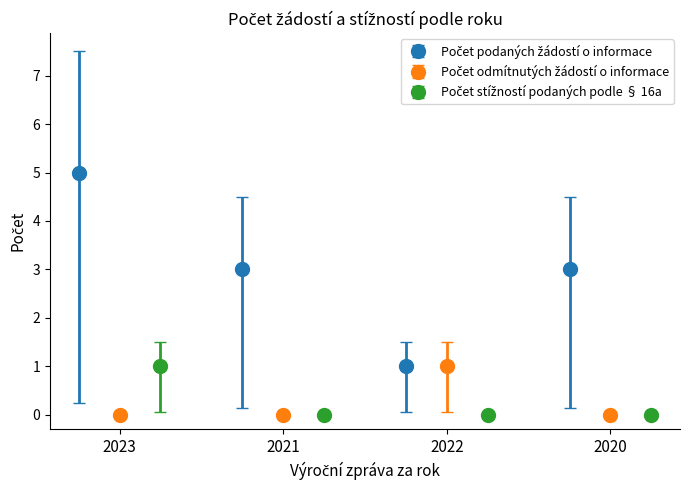

How many bars are there in each group?

3